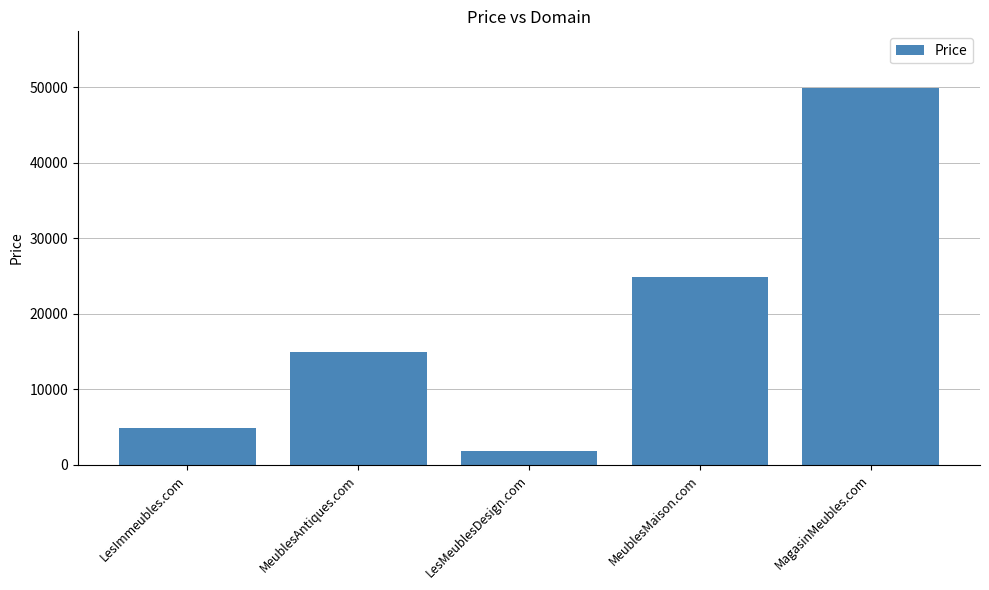

What position from the left is LesImmeubles.com?

1